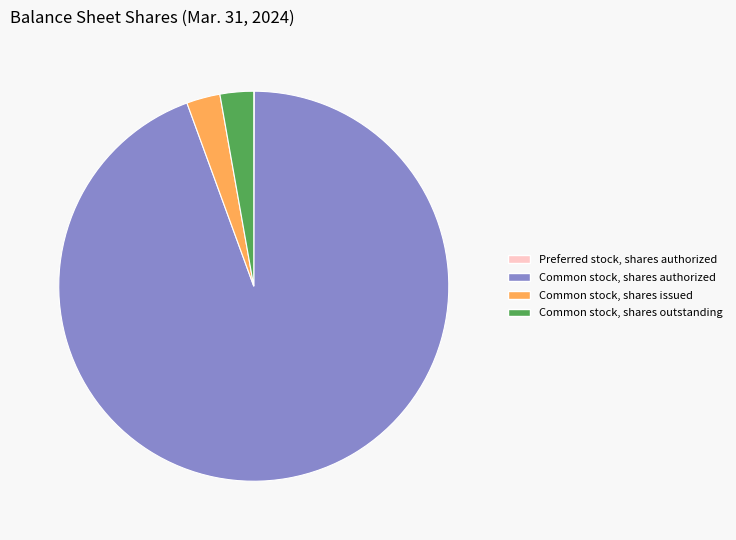

Which slice represents more than half of the pie?

Common stock, shares authorized